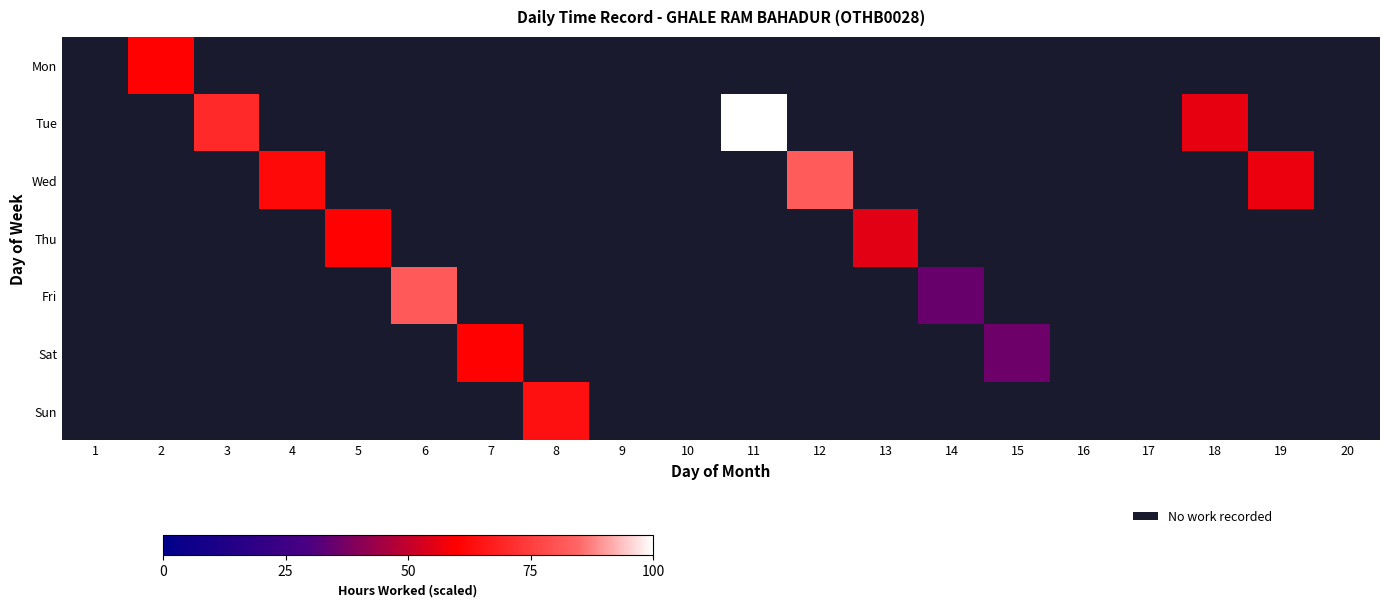

Count the number of data series in this chart.

7